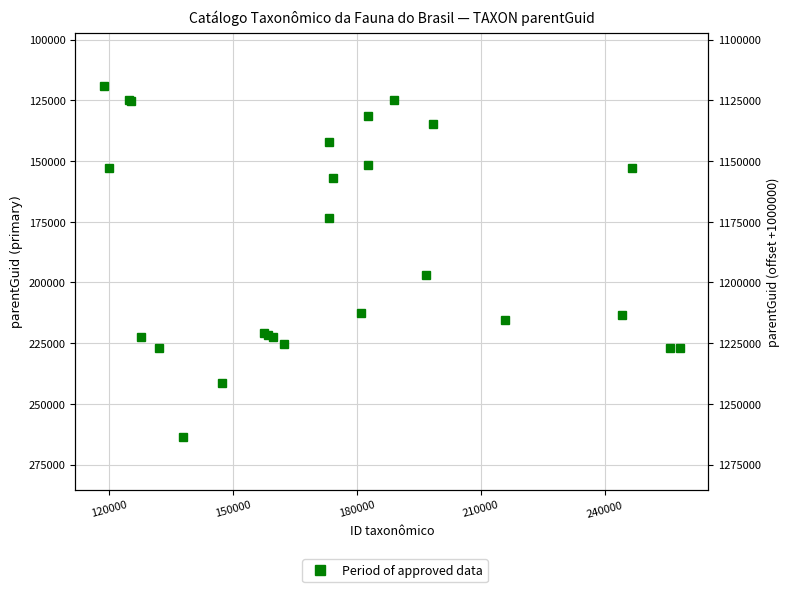

How many data points does each series have?

26